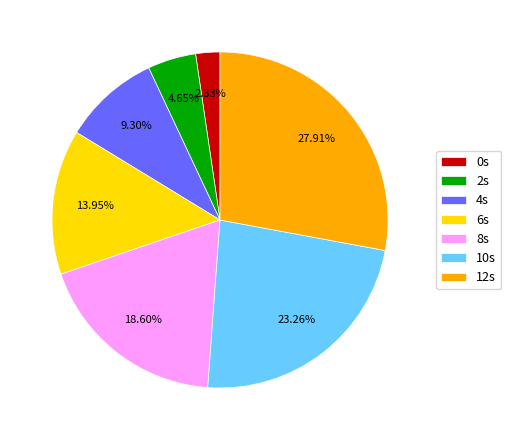

Rank the categories by value from lowest to highest.

0s, 2s, 4s, 6s, 8s, 10s, 12s